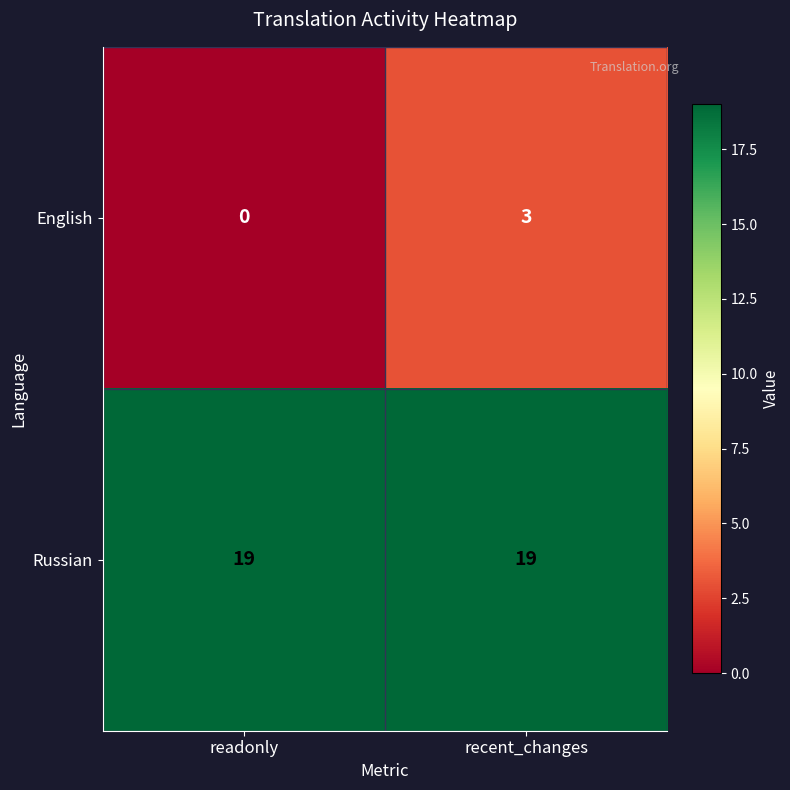

The Russian series shows 4 at recent_changes. True or false?

False